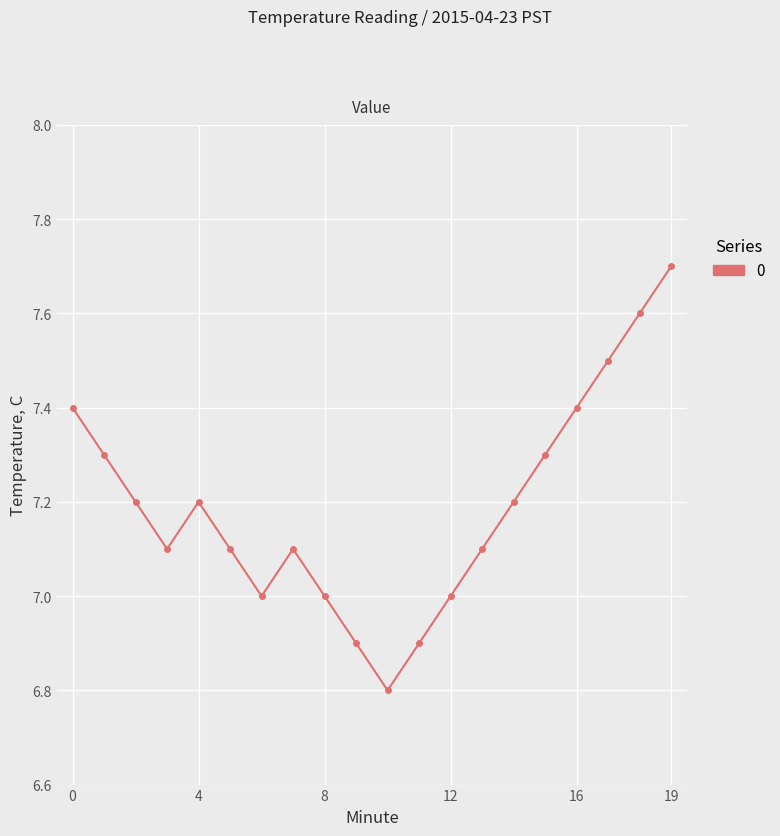

Reading right to left, list all the values displayed in this chart.

7.7	7.6	7.5	7.4	7.3	7.2	7.1	7.0	6.9	6.8	6.9	7.0	7.1	7.0	7.1	7.2	7.1	7.2	7.3	7.4